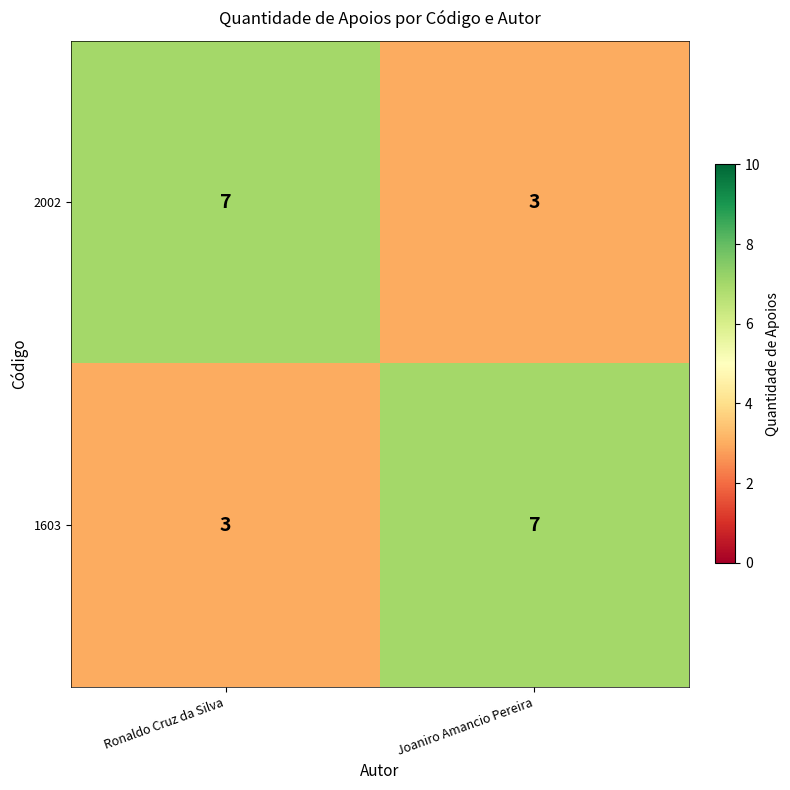

What is the total value across all series at Joaniro Amancio Pereira?

10